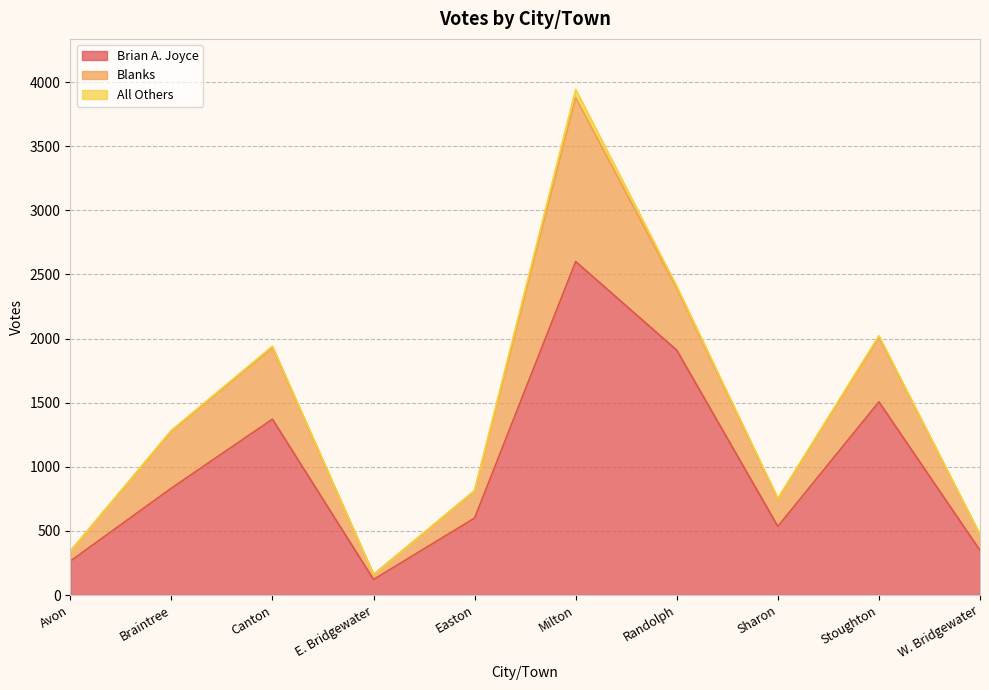

The Blanks series shows 481 at Randolph. True or false?

True